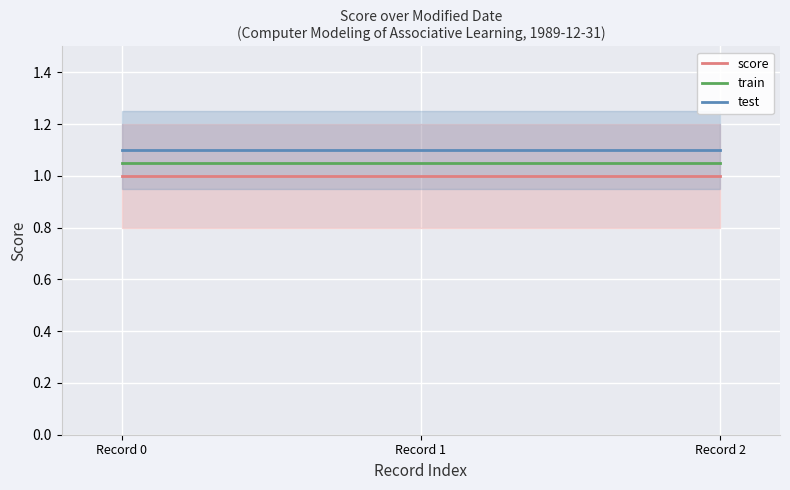

Rank the series by their maximum value, from lowest to highest.

score, train, test